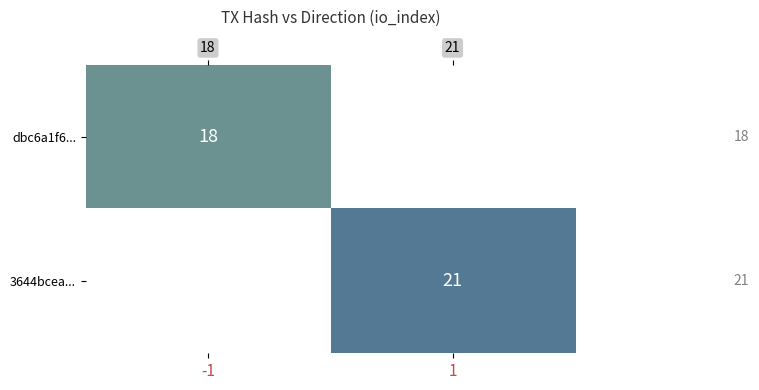

How many values in the 3644bcea... series are below 21?

1